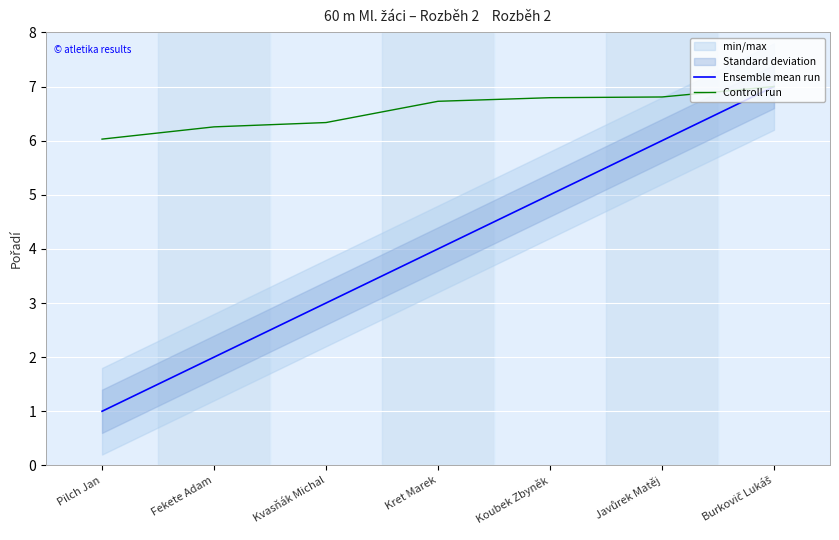

Does the chart display data point markers on the line(s)?

No